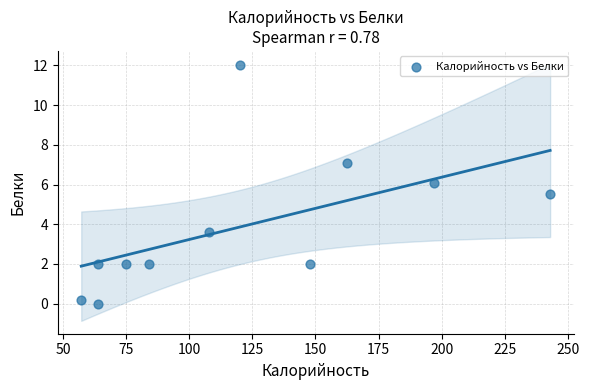

What is the range of X values (max minus min)?

185.8